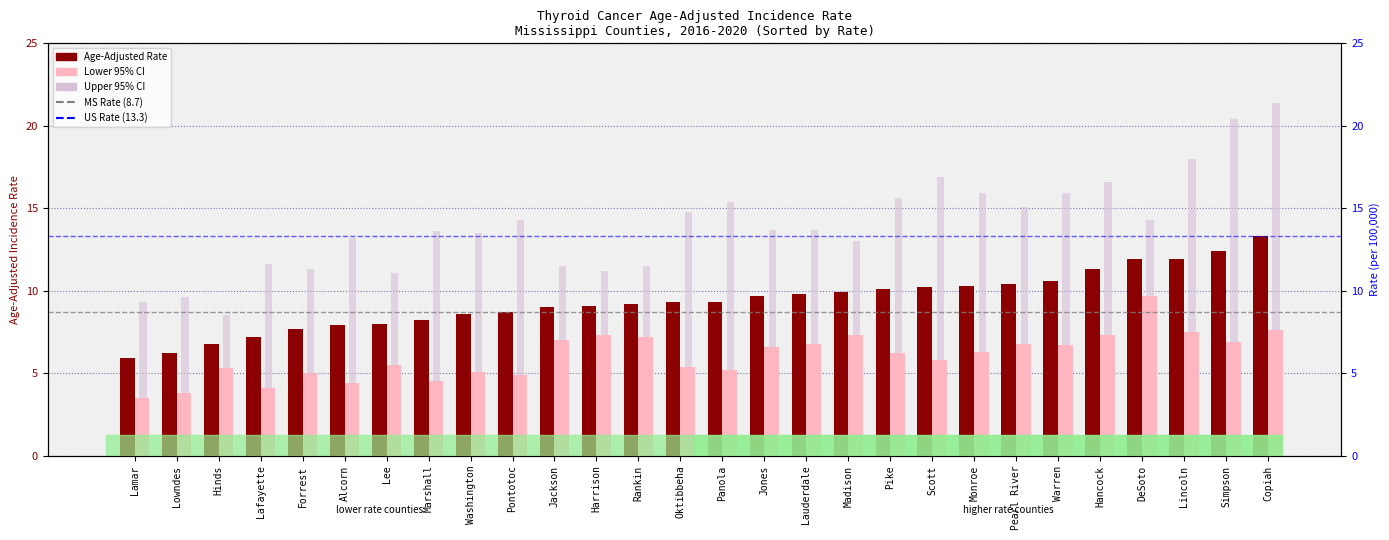

Is the value of Lower 95% CI at DeSoto greater than the value of Upper 95% CI at Scott?

No